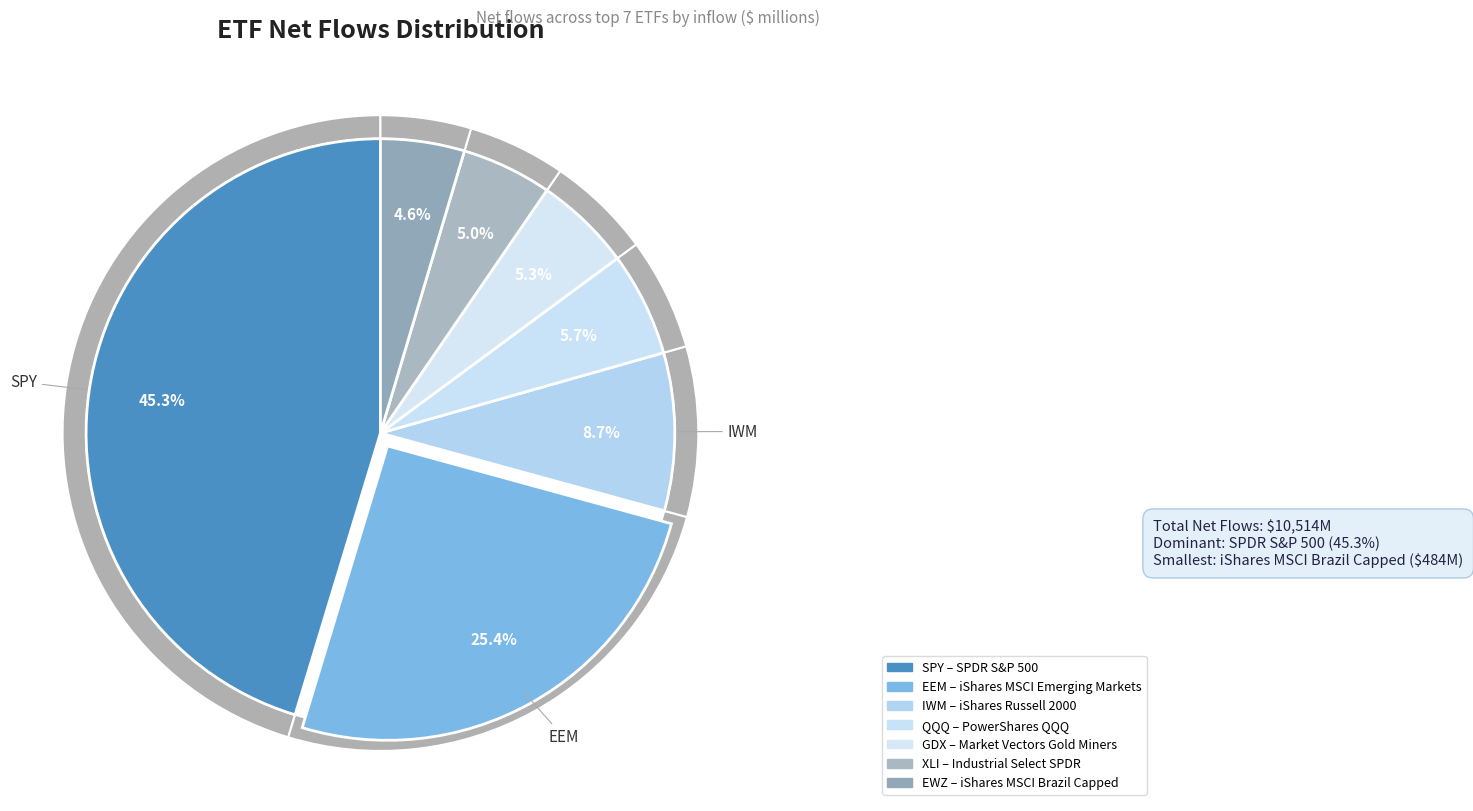

What is the change in value from iShares MSCI Emerging Markets to PowerShares QQQ?

-2072.7